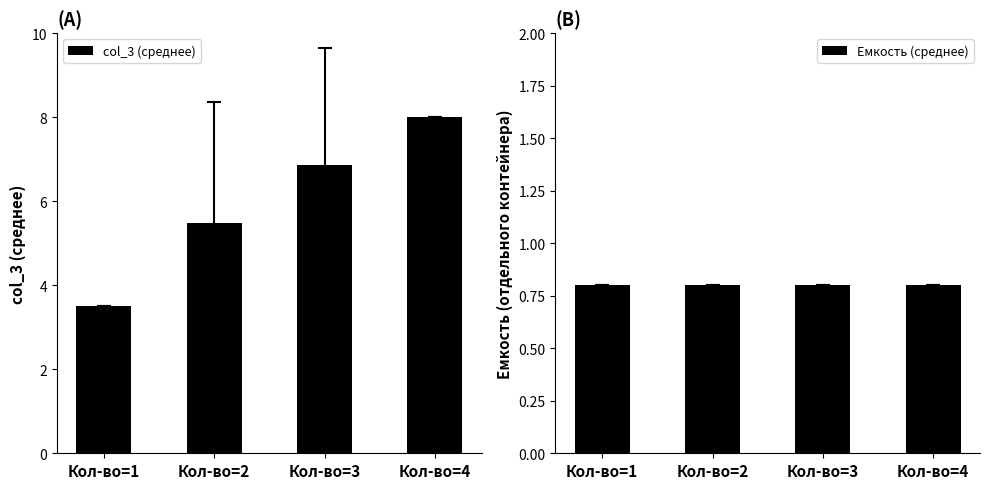

Reading left to right, transcribe all the data shown in this chart.

col_3 (среднее): 3.5	5.5	6.9	8.0
Емкость (среднее): 0.8	0.8	0.8	0.8